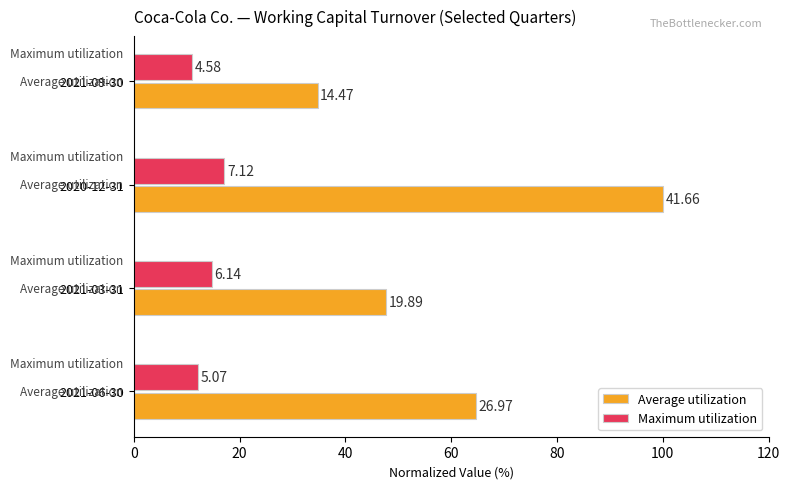

What are all the series names shown in the legend?

Average utilization, Maximum utilization